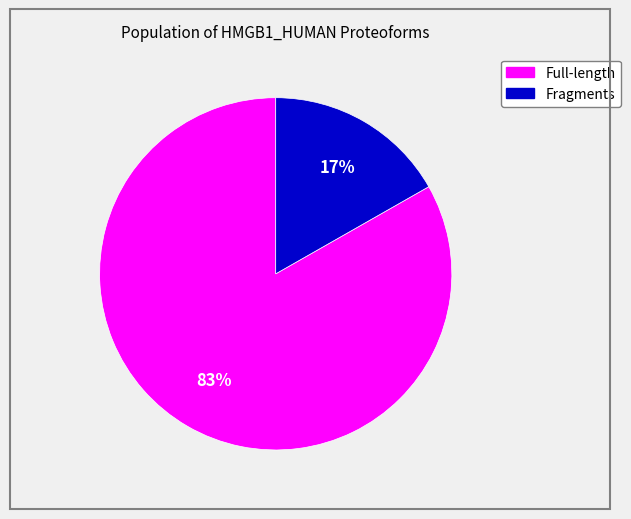

Does any single category account for the majority?

Yes